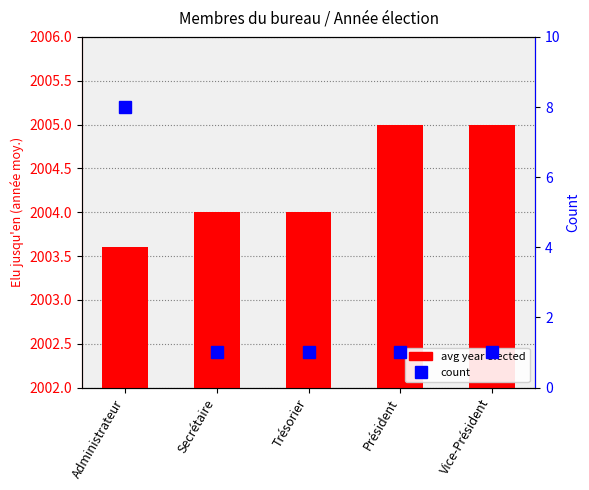

Does the chart contain stacked bars?

No